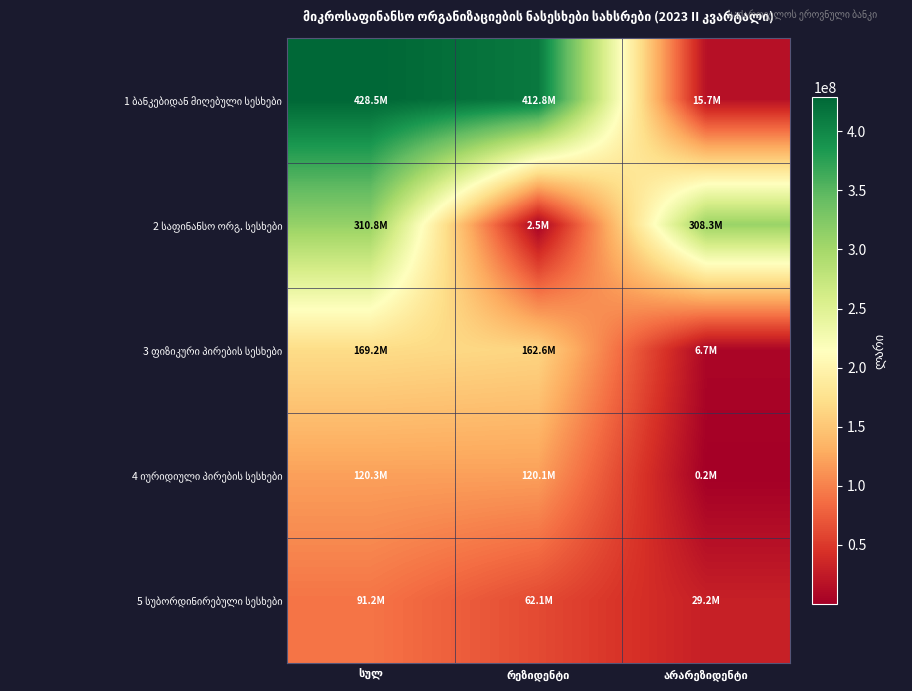

Where does the 2 საფინანსო ორგ. სესხები series first go above 308290773?

სულ